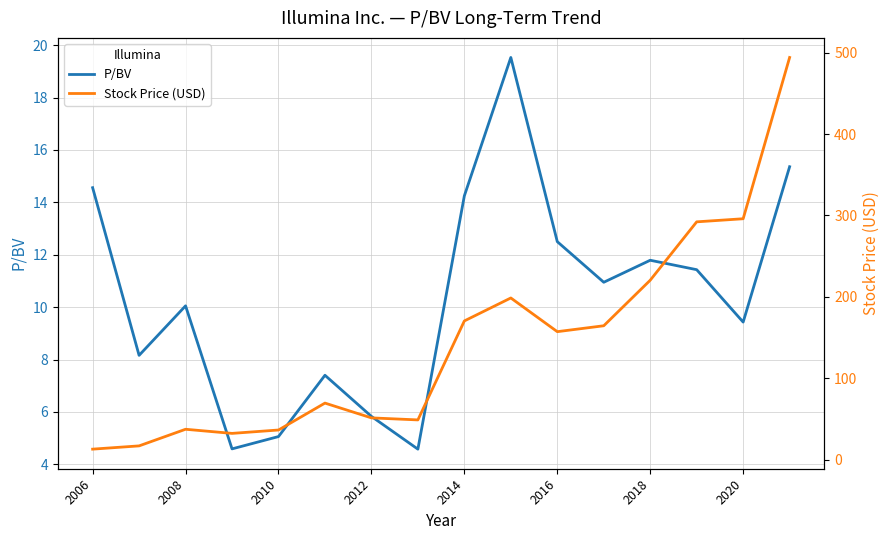

True or false: P/BV has a value of 12.5 at 2016.

True